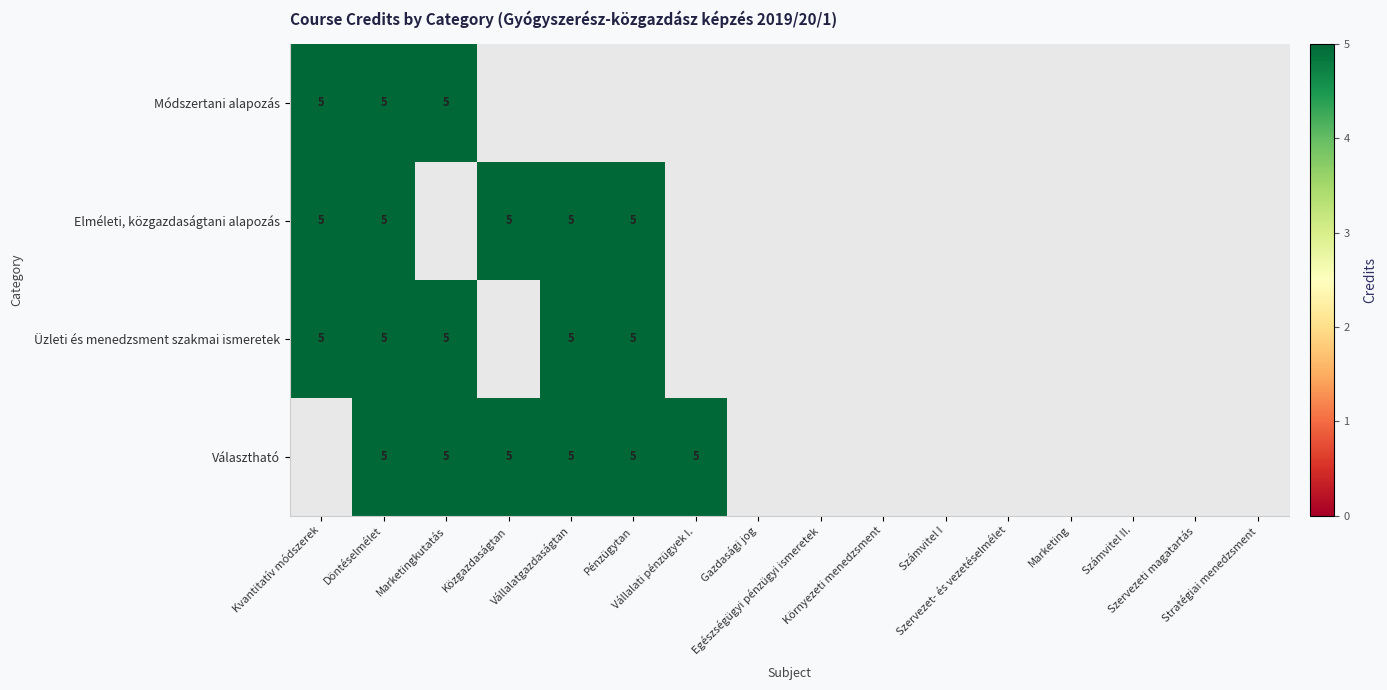

What is the greatest value displayed?

5